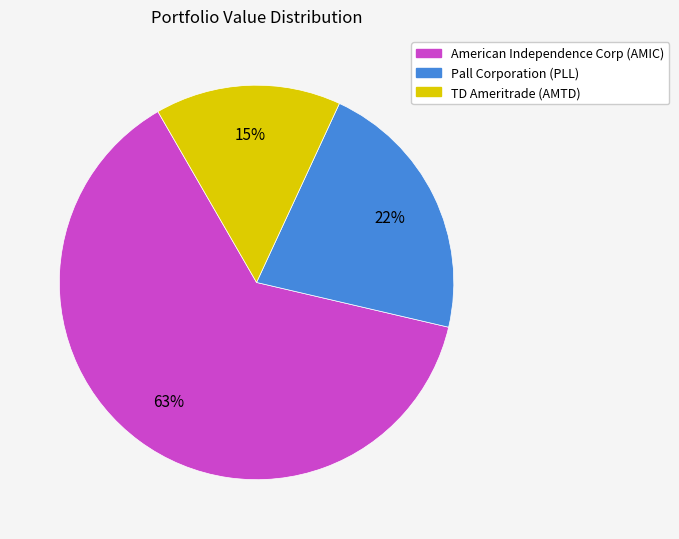

Between Pall Corporation (PLL) and TD Ameritrade (AMTD), which is larger?

Pall Corporation (PLL)